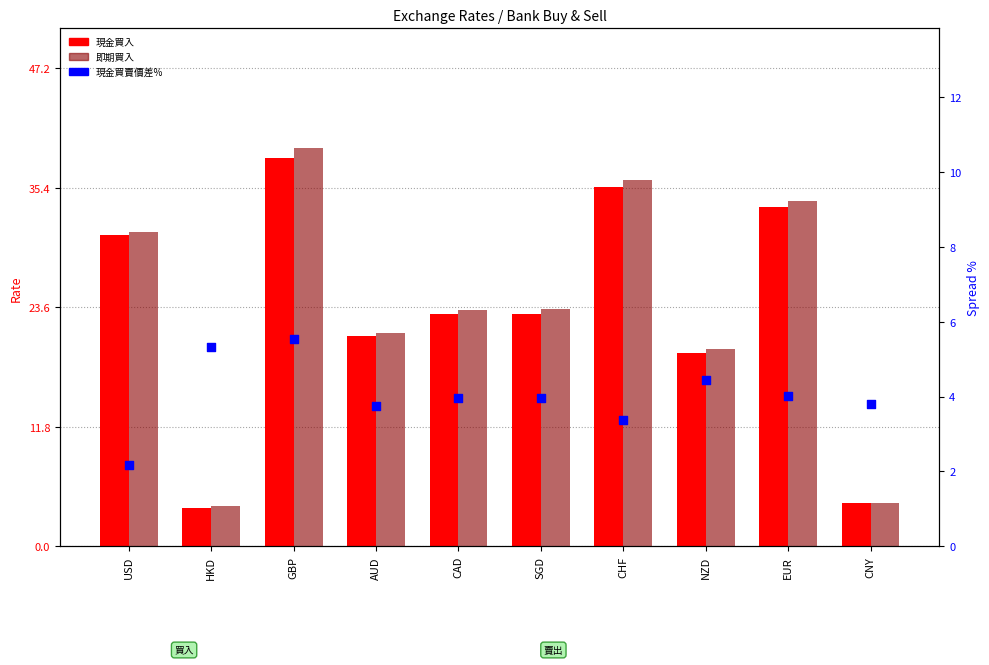

Which series reaches the minimum Y coordinate?

現金買賣價差%